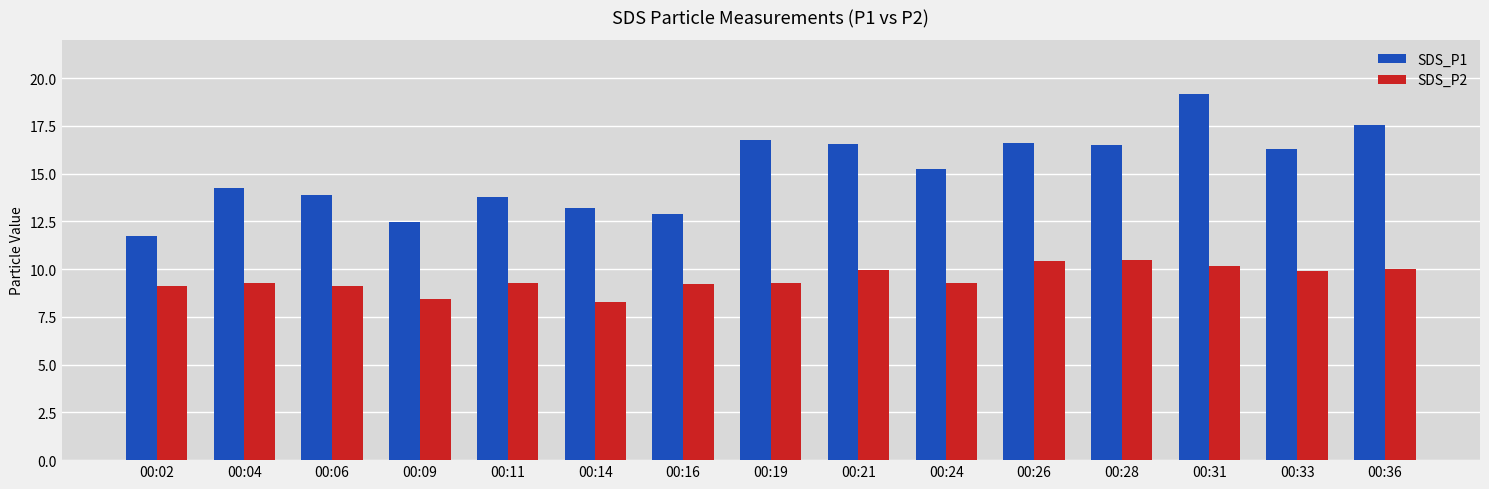

At which category is the sum across all series the highest?

00:31